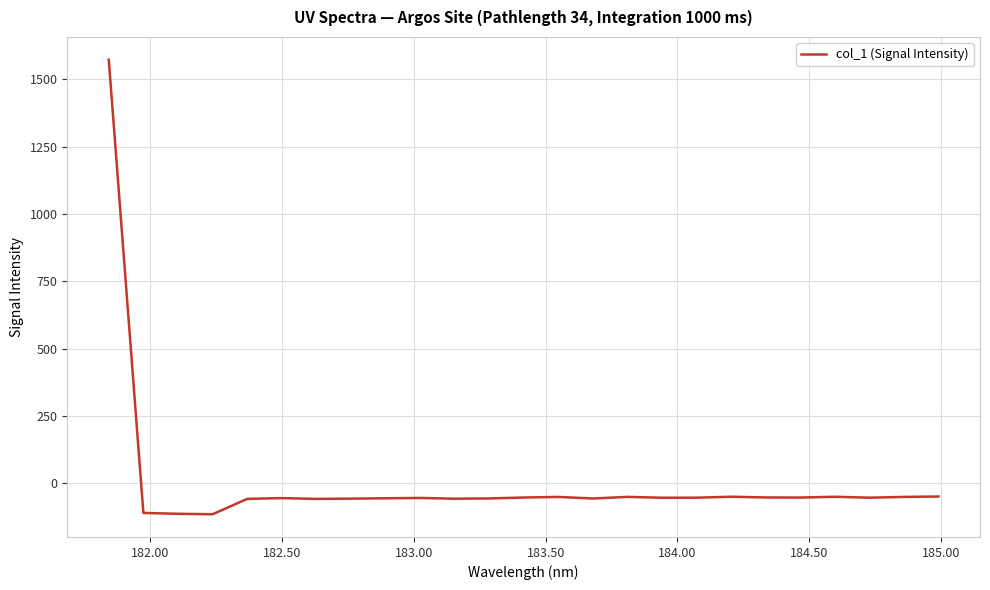

What is the smallest value displayed?

-114.7